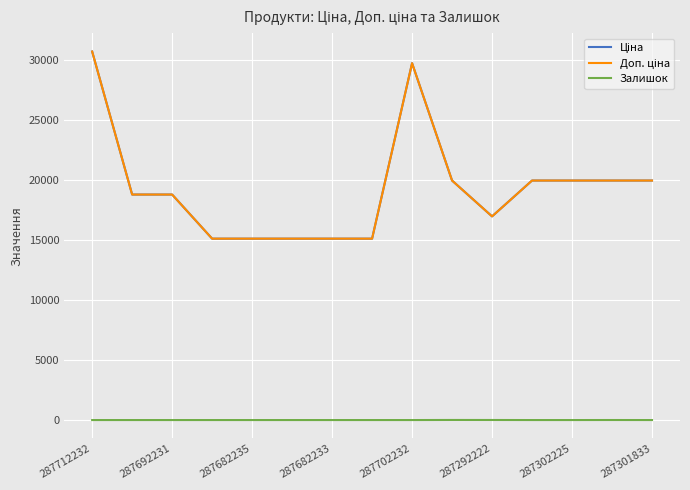

Does the chart display data point markers on the line(s)?

No